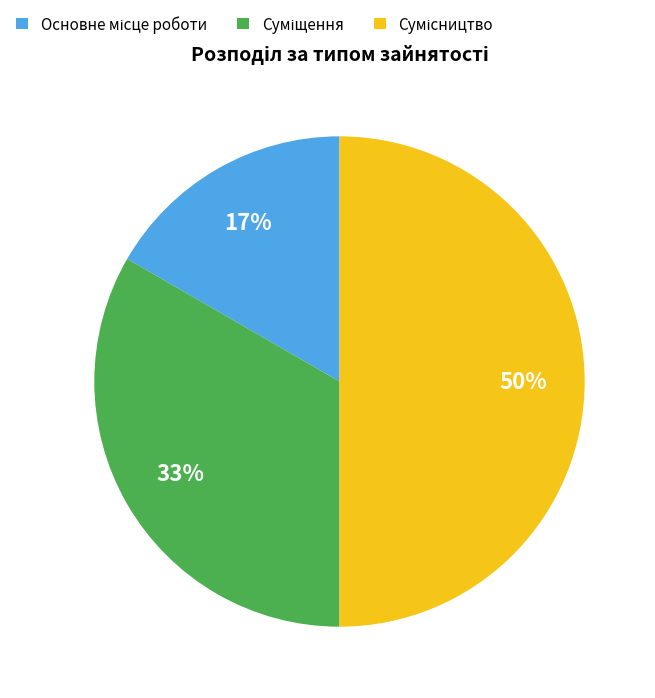

To the nearest percent, what is the difference between the largest and smallest slice percentages?

33%